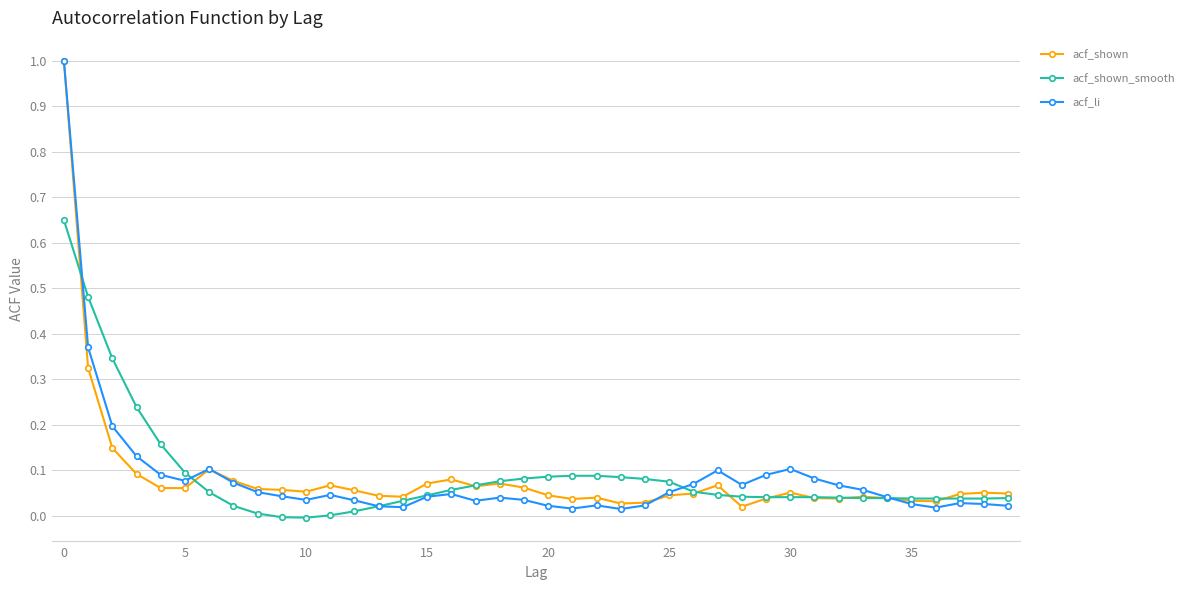

What are all the series names shown in the legend?

acf_shown, acf_shown_smooth, acf_li